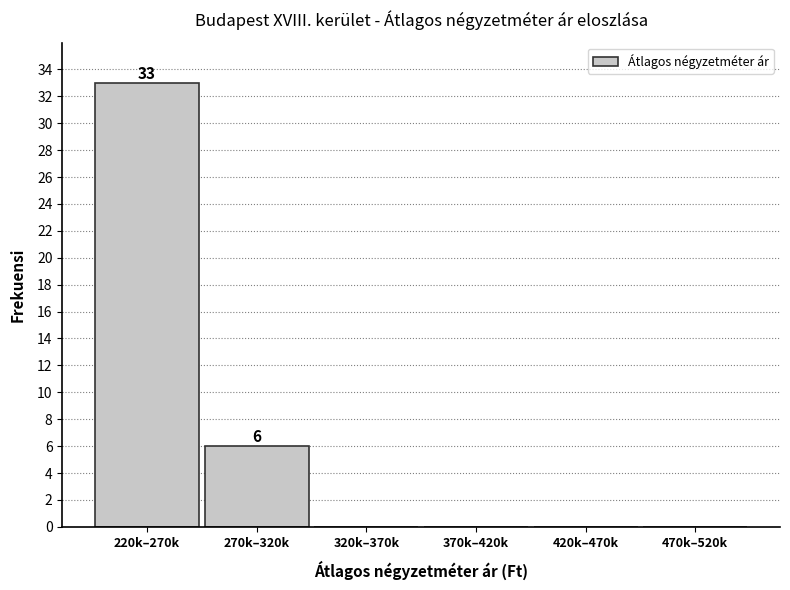

Reading left to right, what are all the values shown in this chart?

220k–270k=33	270k–320k=6	320k–370k=0	370k–420k=0	420k–470k=0	470k–520k=0